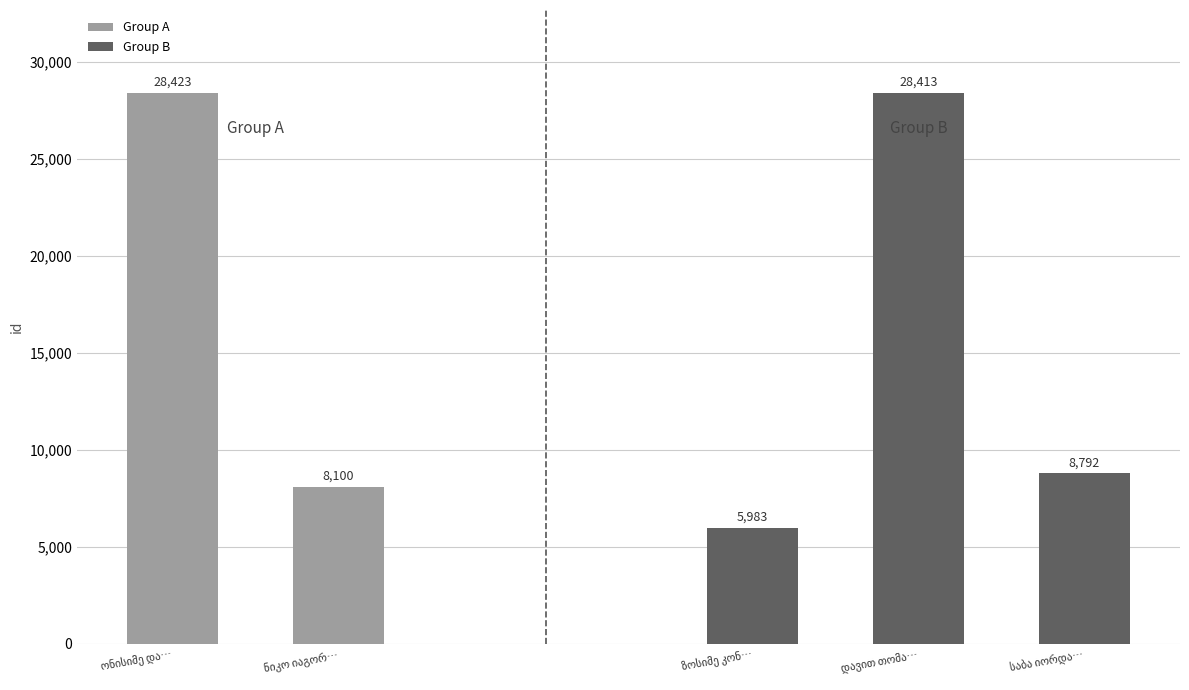

What is the sum of the values at ნიკო იაგორის ძე ხომერიკი and საბა იორდანეს ძე ჩალიგავა?

16892